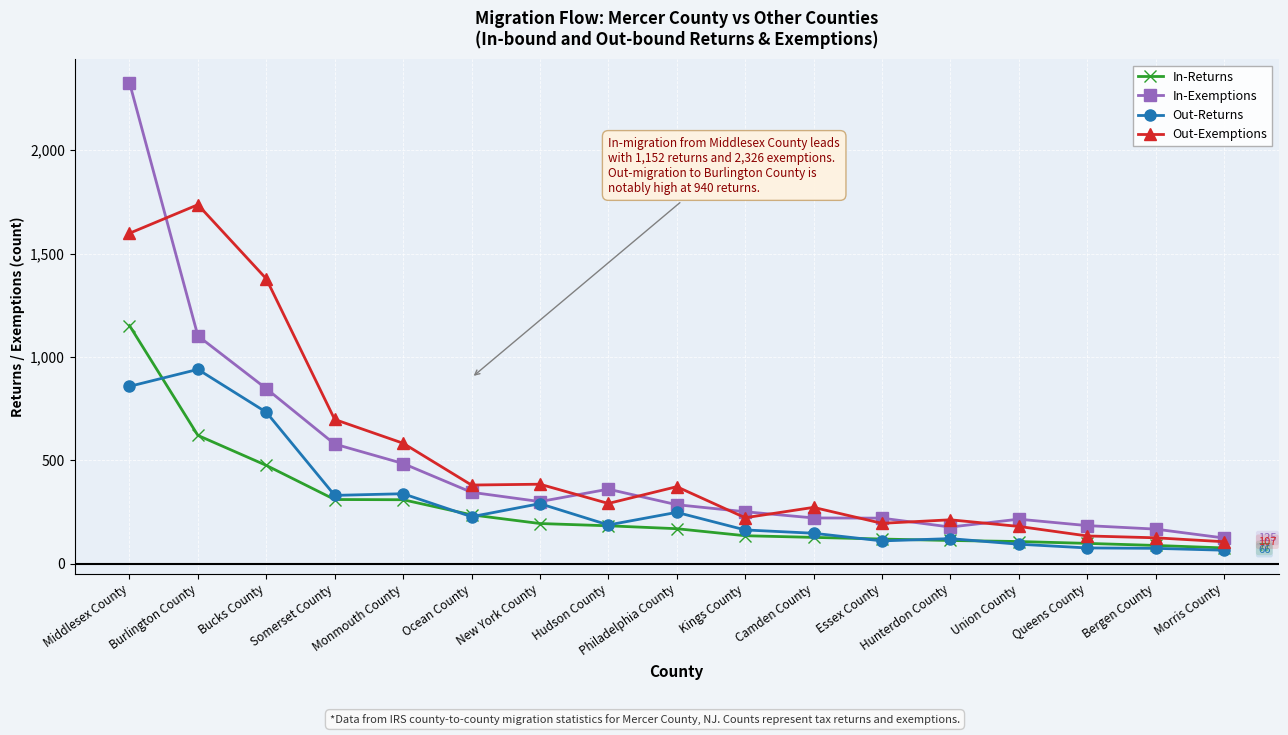

Which category has the highest value across all series?

Middlesex County